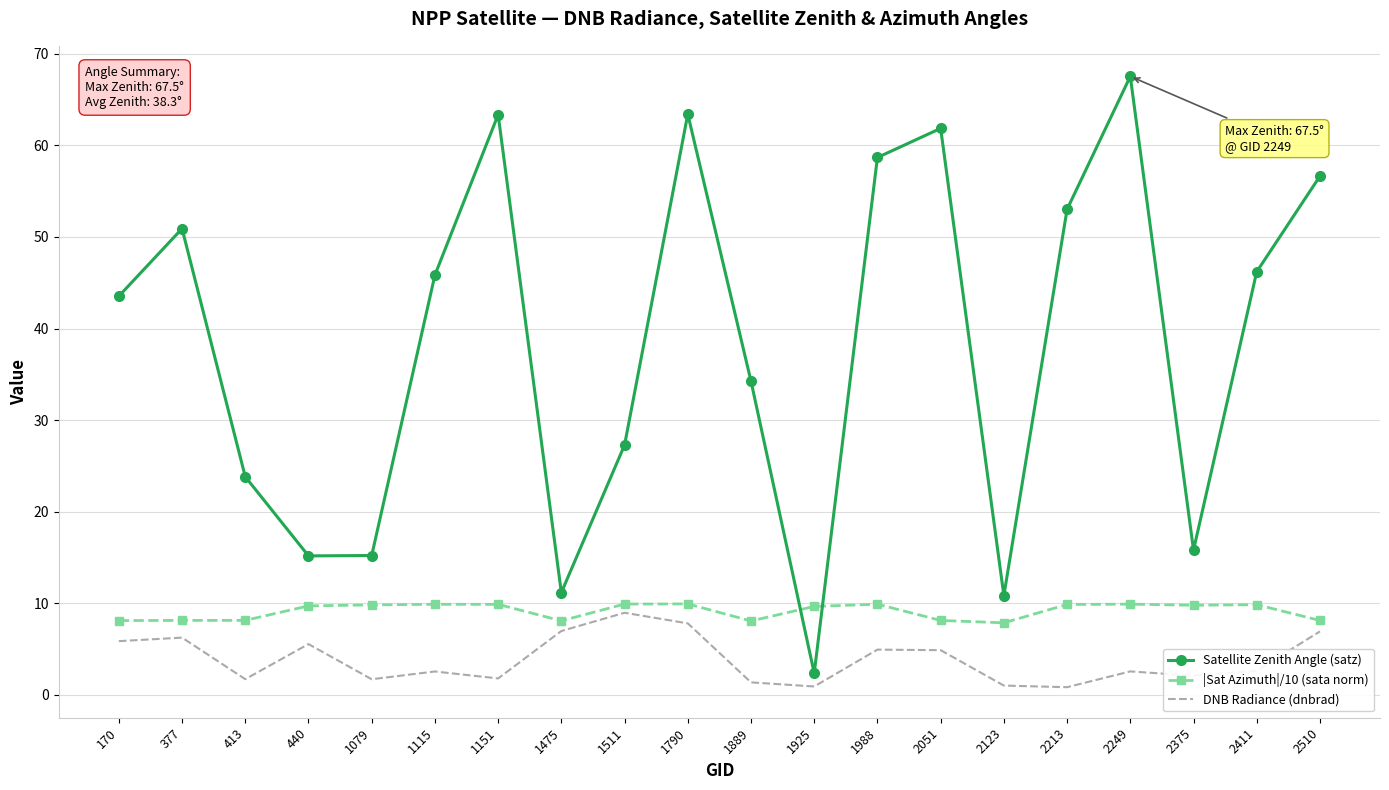

Is the value of |Sat Azimuth|/10 (sata norm) at 1790 greater than the value of DNB Radiance (dnbrad) at 1151?

Yes